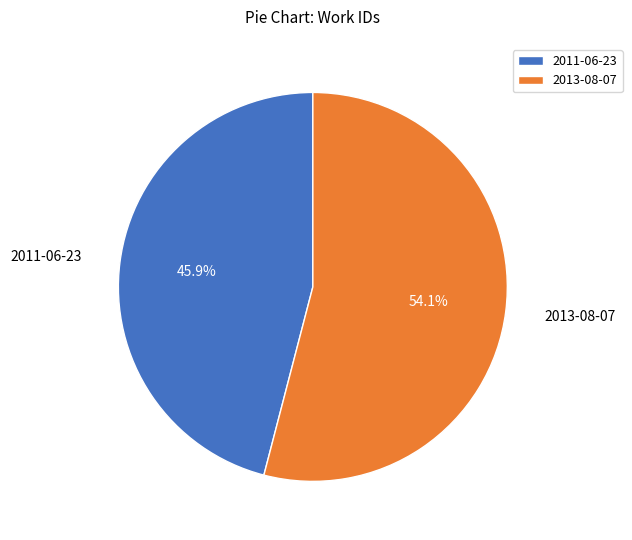

To the nearest percent, what is the average slice percentage?

50%